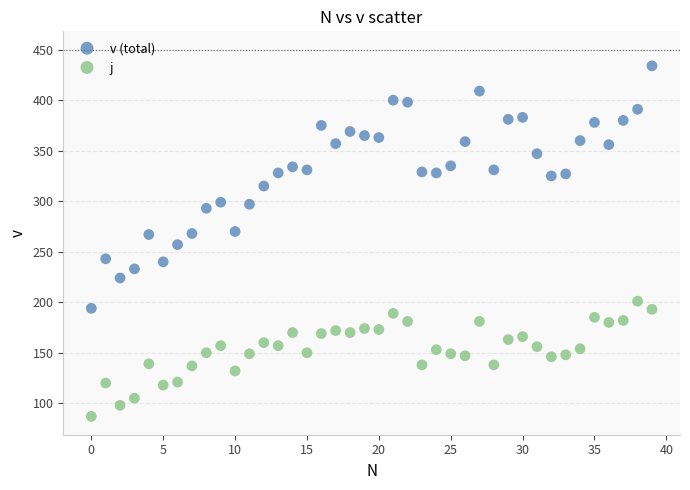

Which series contains the lowest Y value?

j